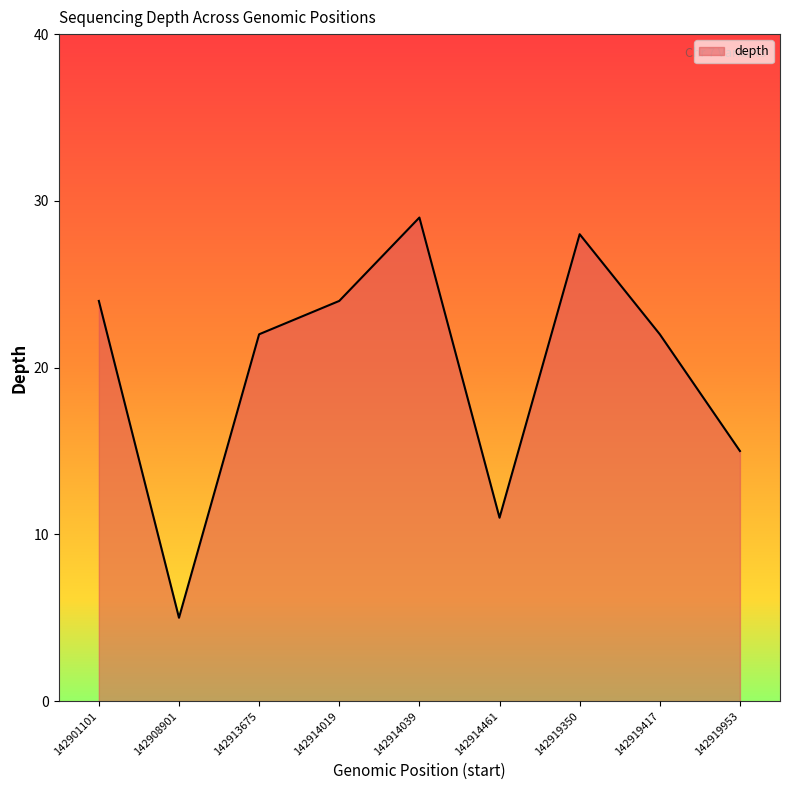

What is the approximate value at 142914461?

11